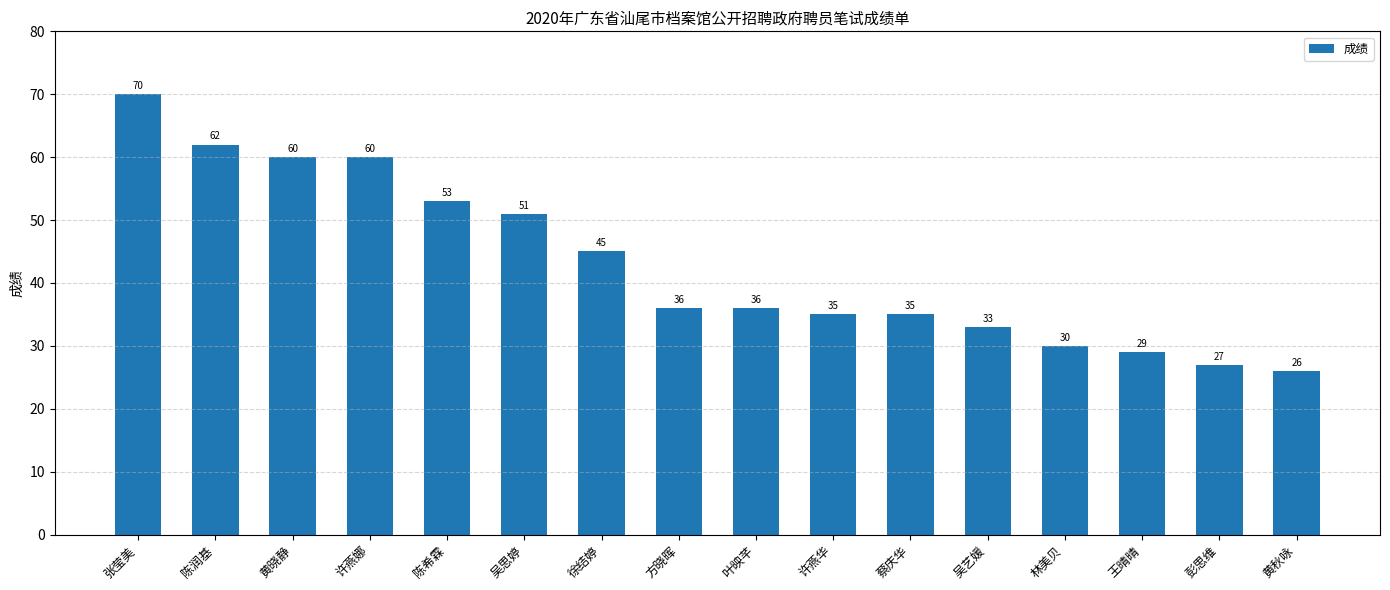

What position from the right is 蔡庆华?

6